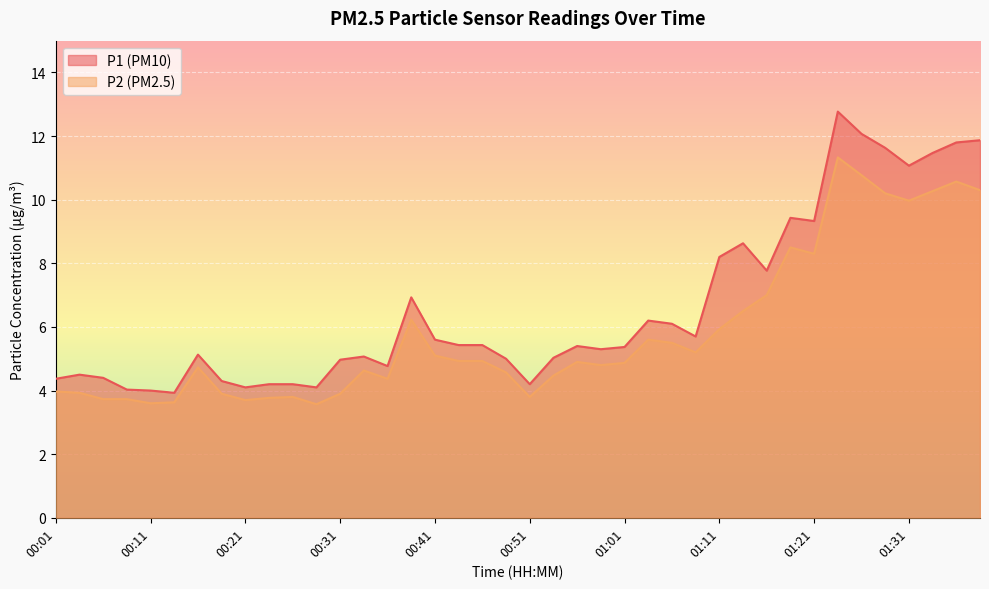

List the series in order of their peak value, lowest first.

P2 (PM2.5), P1 (PM10)